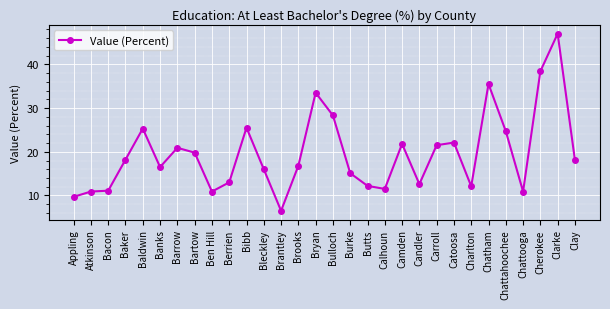

What is the difference between the maximum and second lowest values?

37.3